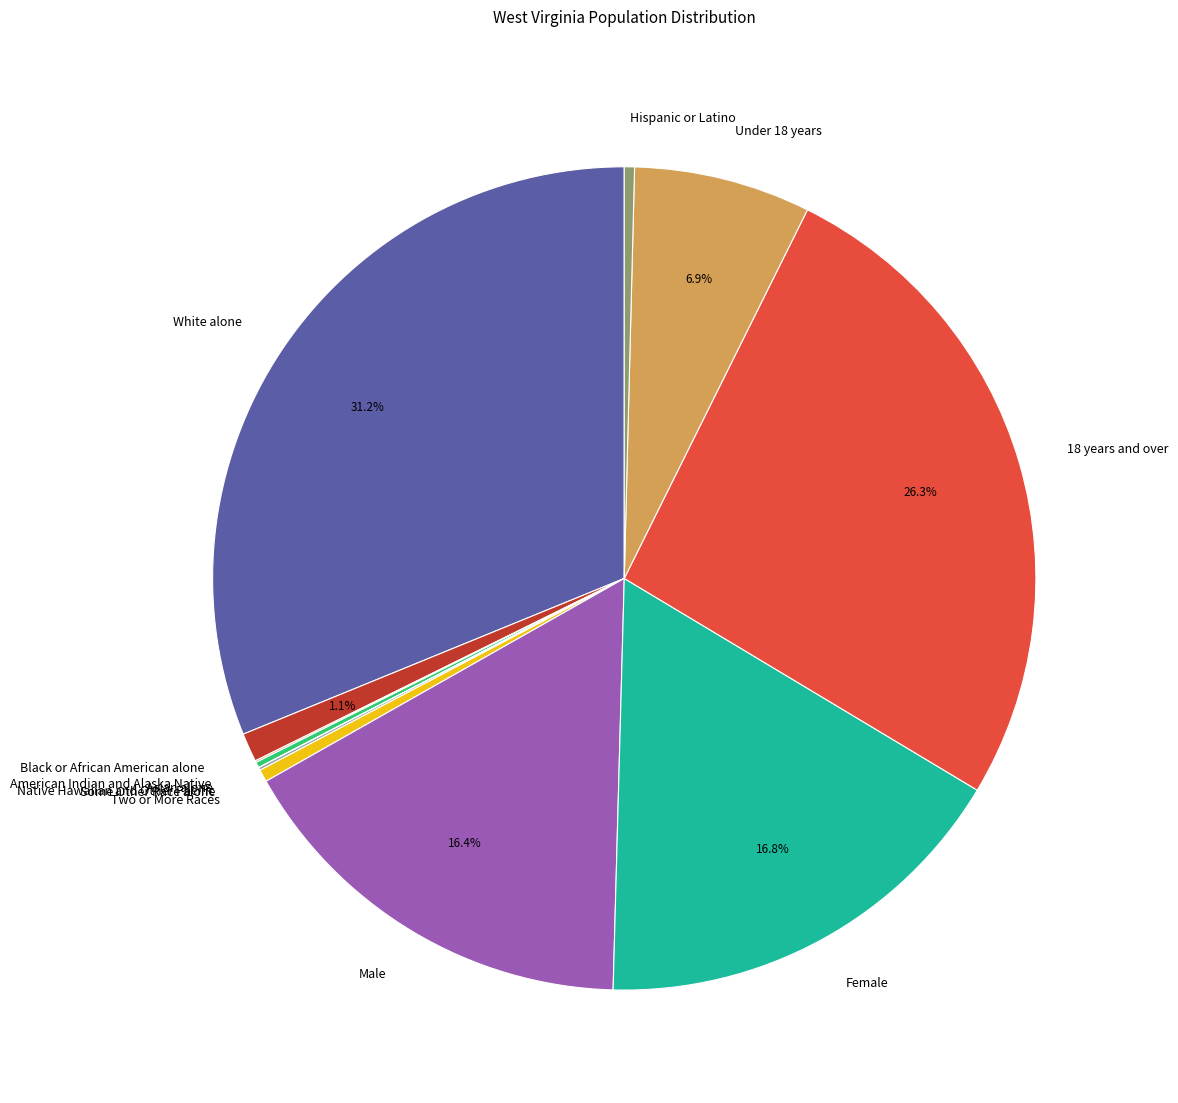

Which category has the biggest portion of the pie?

White alone